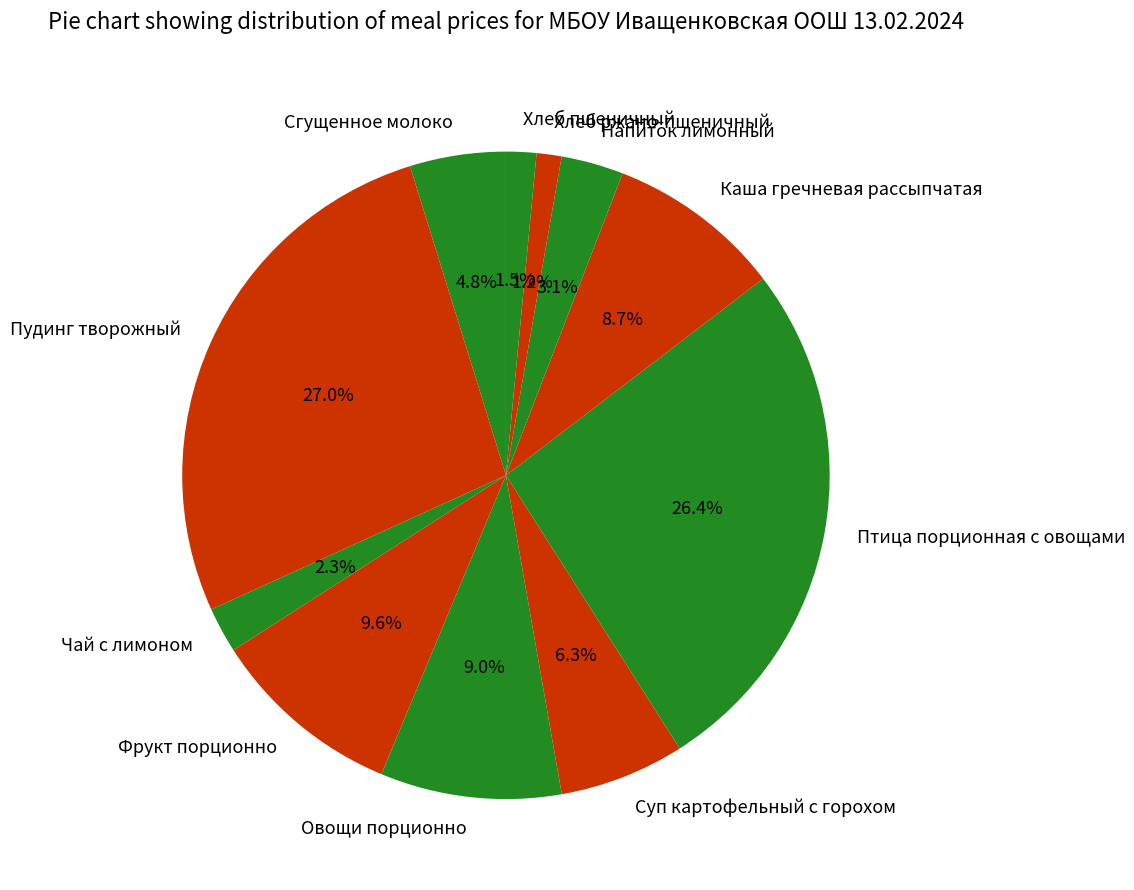

Is there a majority slice in this chart?

No